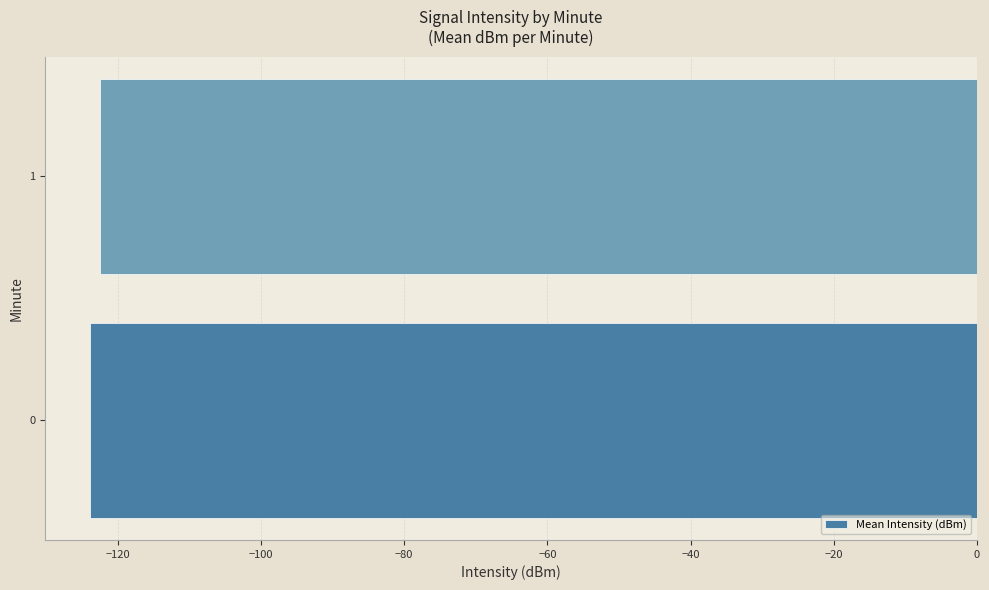

List the labels in order of value, smallest first.

0, 1